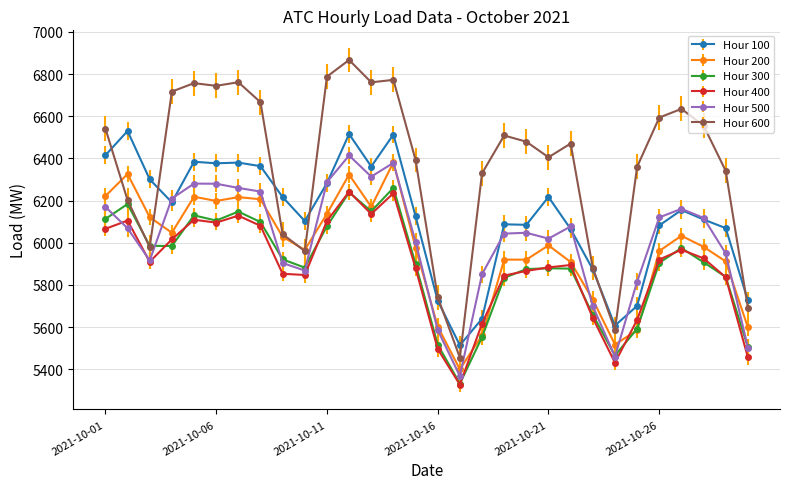

What are all the series names shown in the legend?

Hour 100, Hour 200, Hour 300, Hour 400, Hour 500, Hour 600